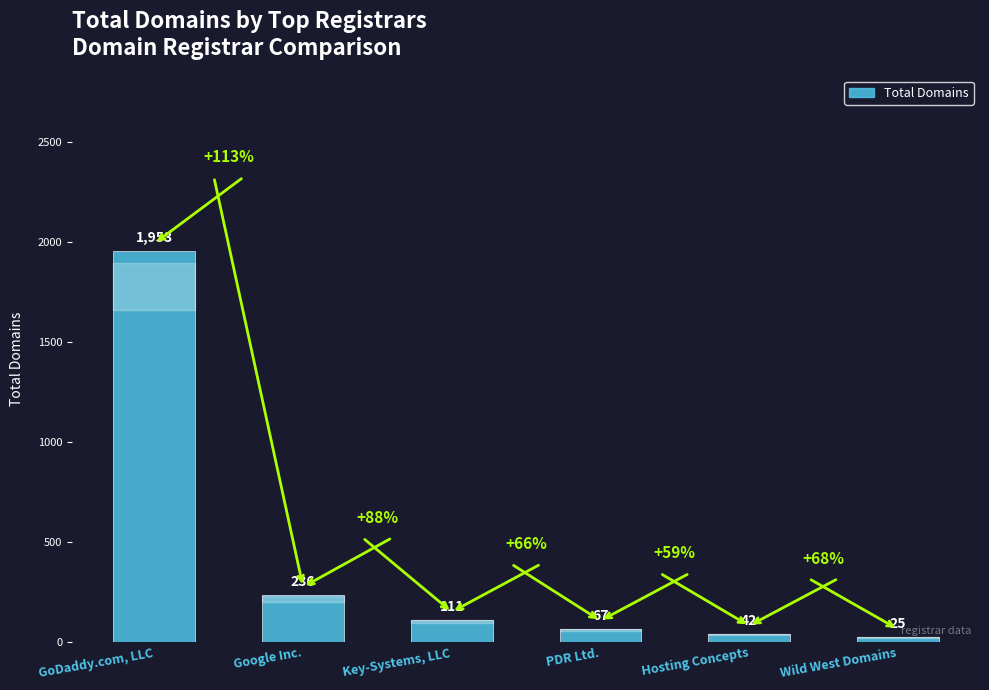

What is the value of the 3rd bar from the left?

111